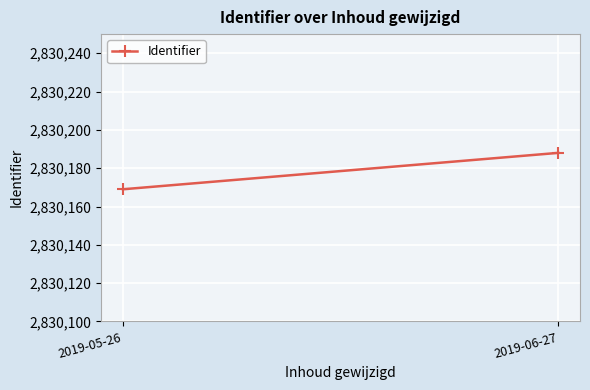

Reading left to right, transcribe all the data shown in this chart.

2019-05-26=2830169	2019-06-27=2830188